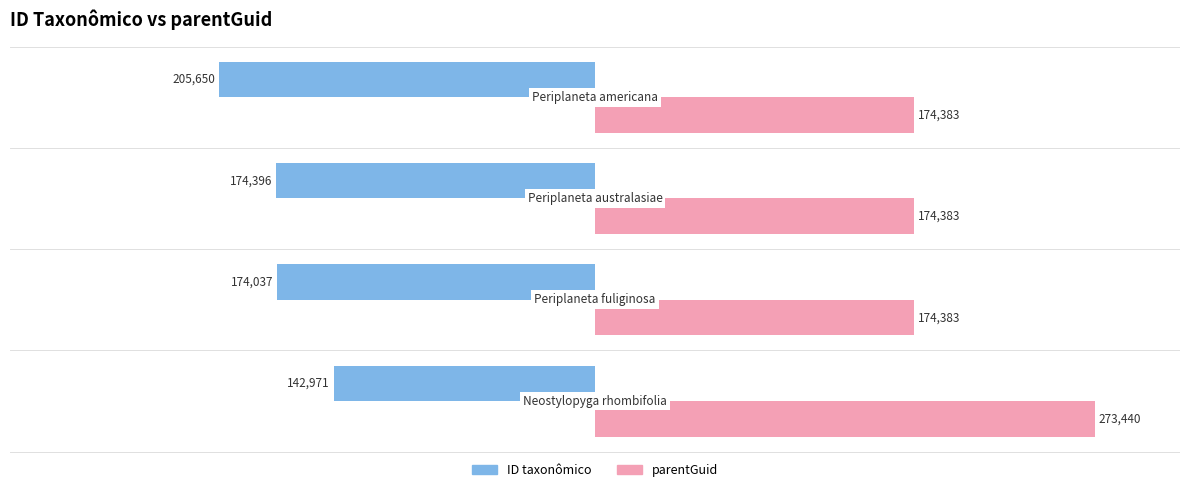

Which series has the largest total across all categories?

parentGuid